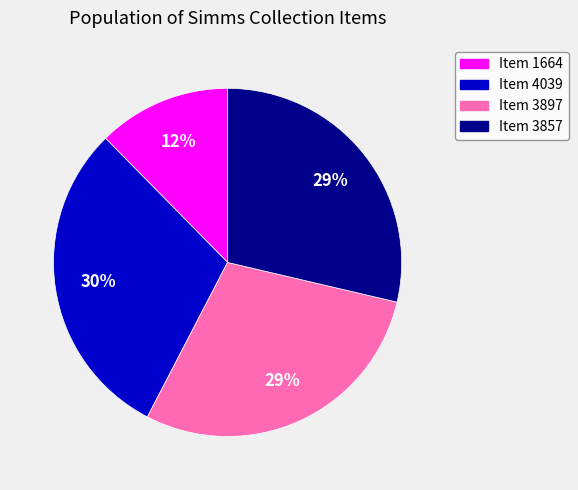

Between Item 4039 and Item 3897, which is larger?

Item 4039